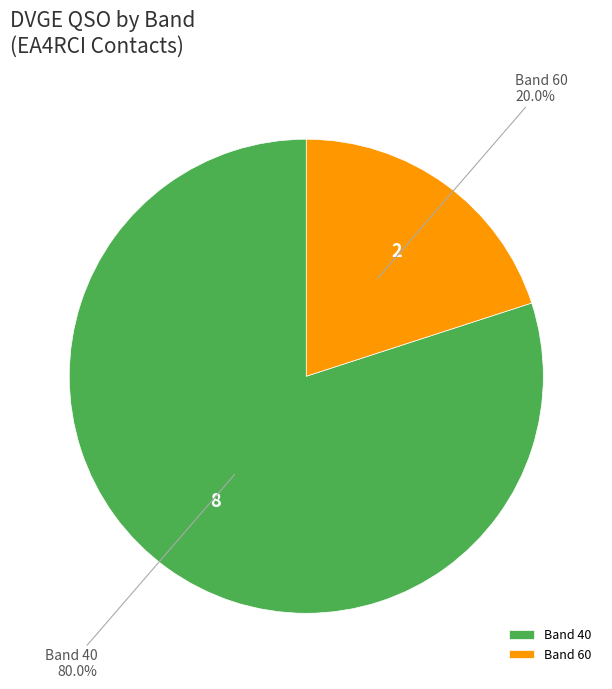

Count the number of slices in the pie.

2